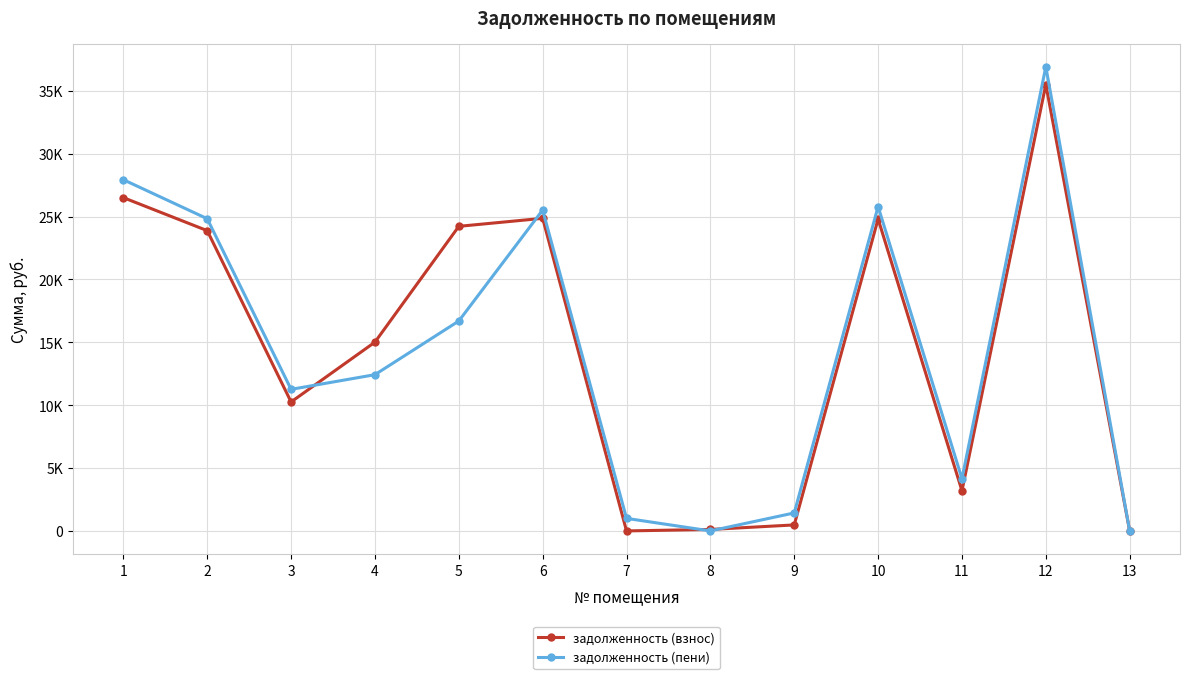

At which label is задолженность (пени) closest to 18457?

5